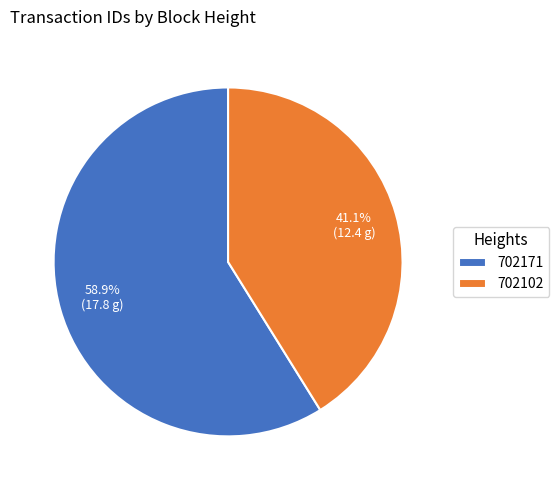

To the nearest percent, what portion does 702102 represent?

41%